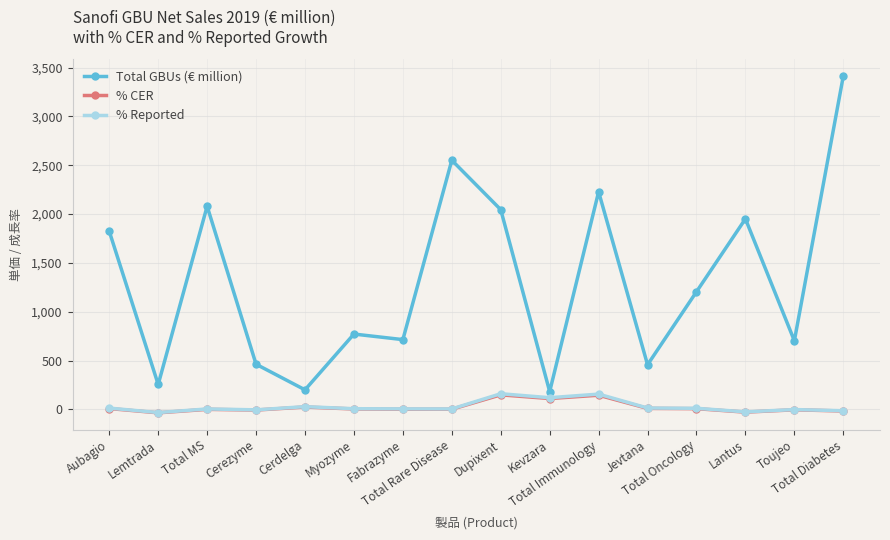

What is the spread (max minus min) of values at Total MS?

2078.7